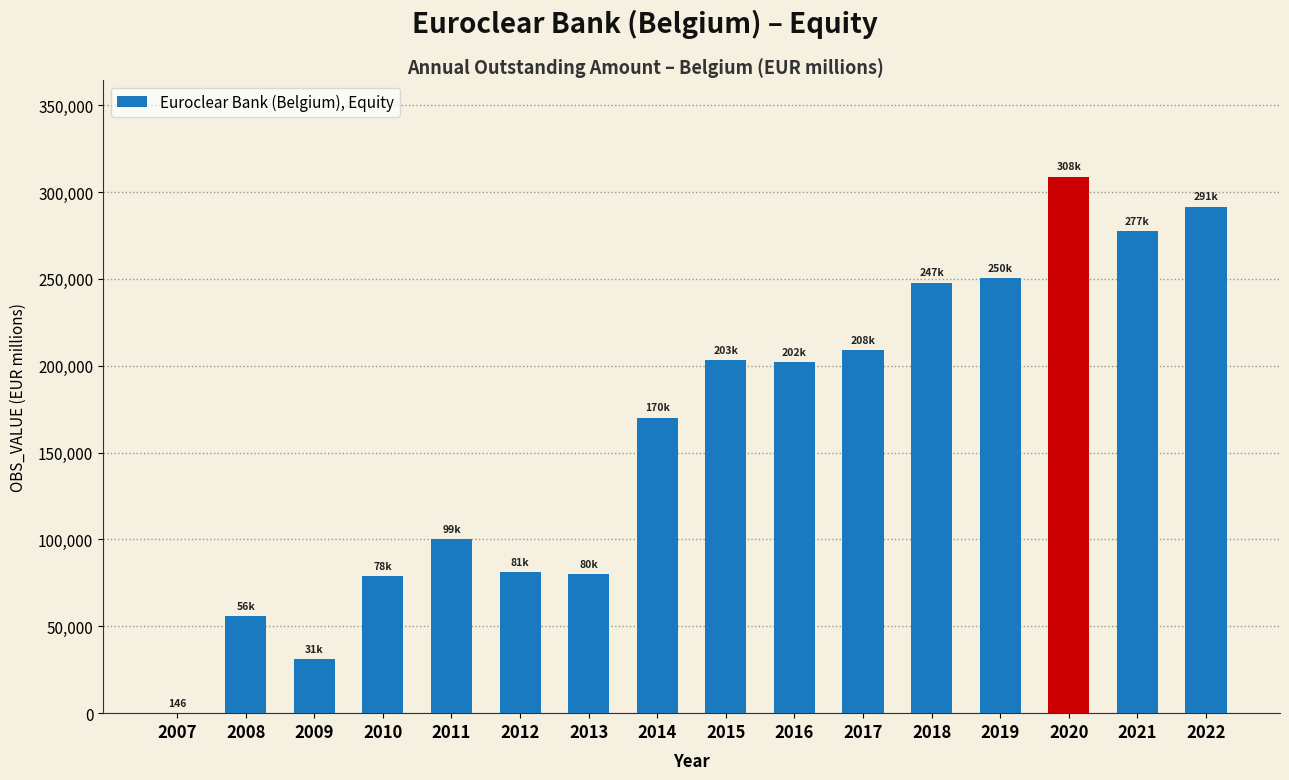

How many categories are shown in the chart?

16